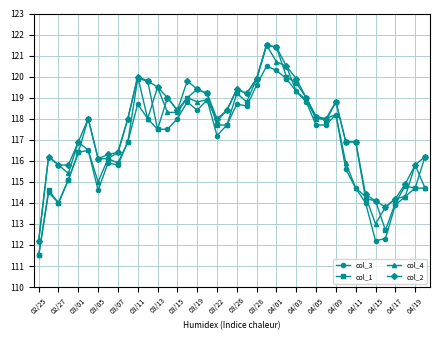

What is the value of the col_4 point at the 15th from the left?

118.3